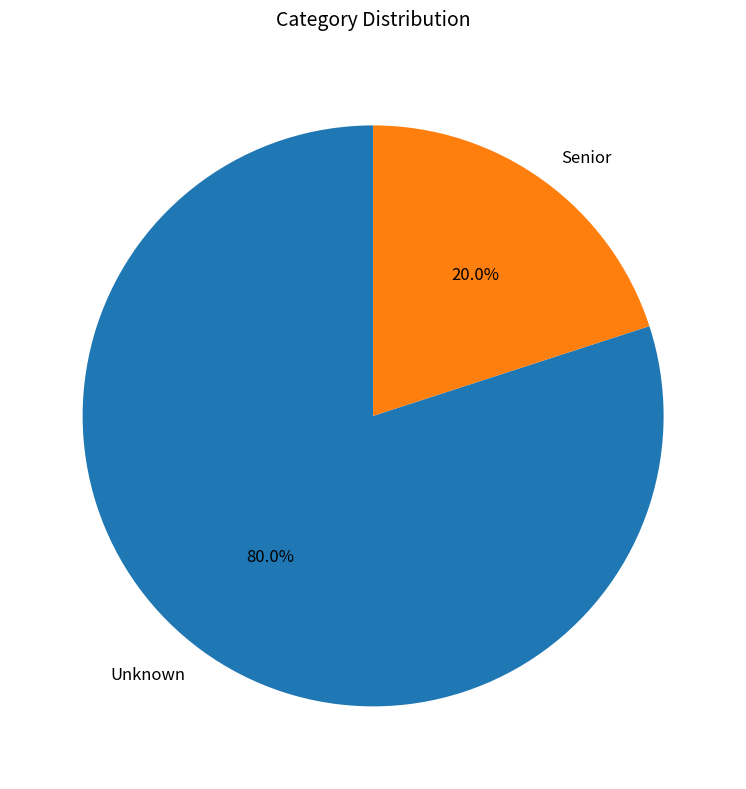

Which category has the biggest portion of the pie?

Unknown